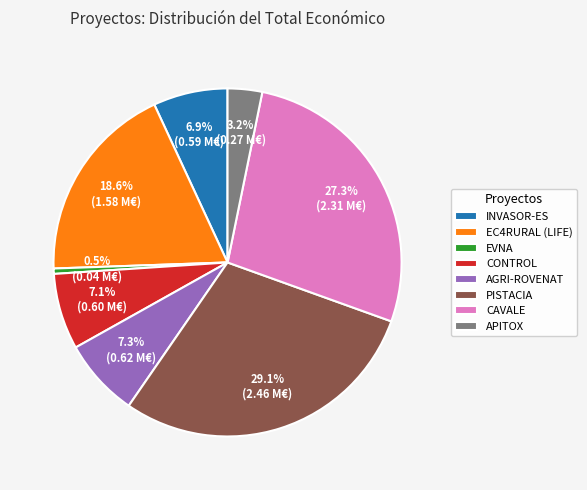

Which has a higher value, APITOX or PISTACIA?

PISTACIA